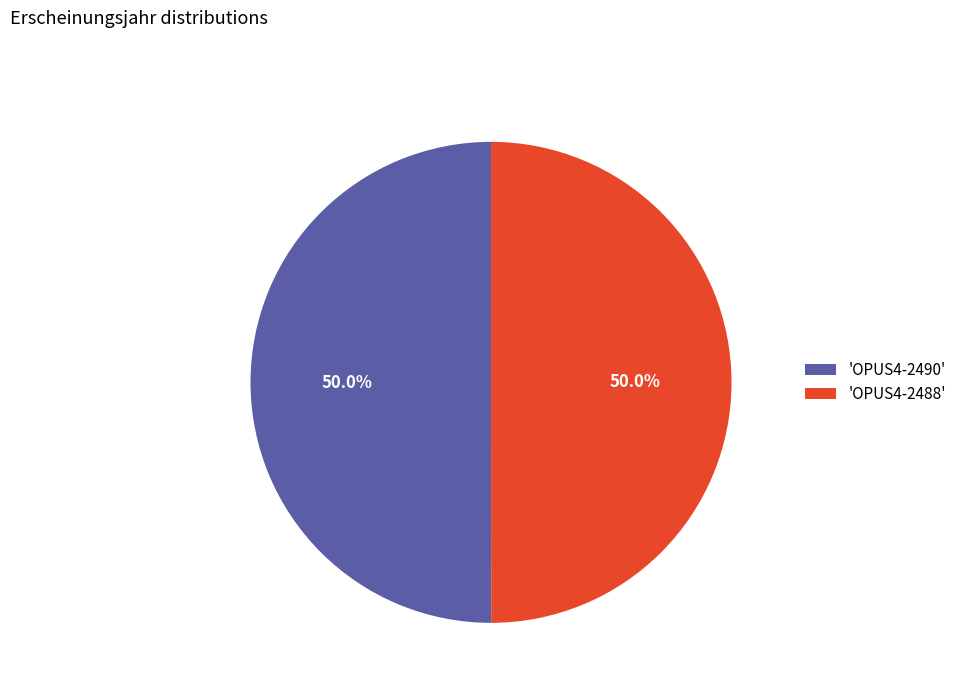

Approximately how many times larger is the value at 'OPUS4-2488' compared to 'OPUS4-2490'?

1.0